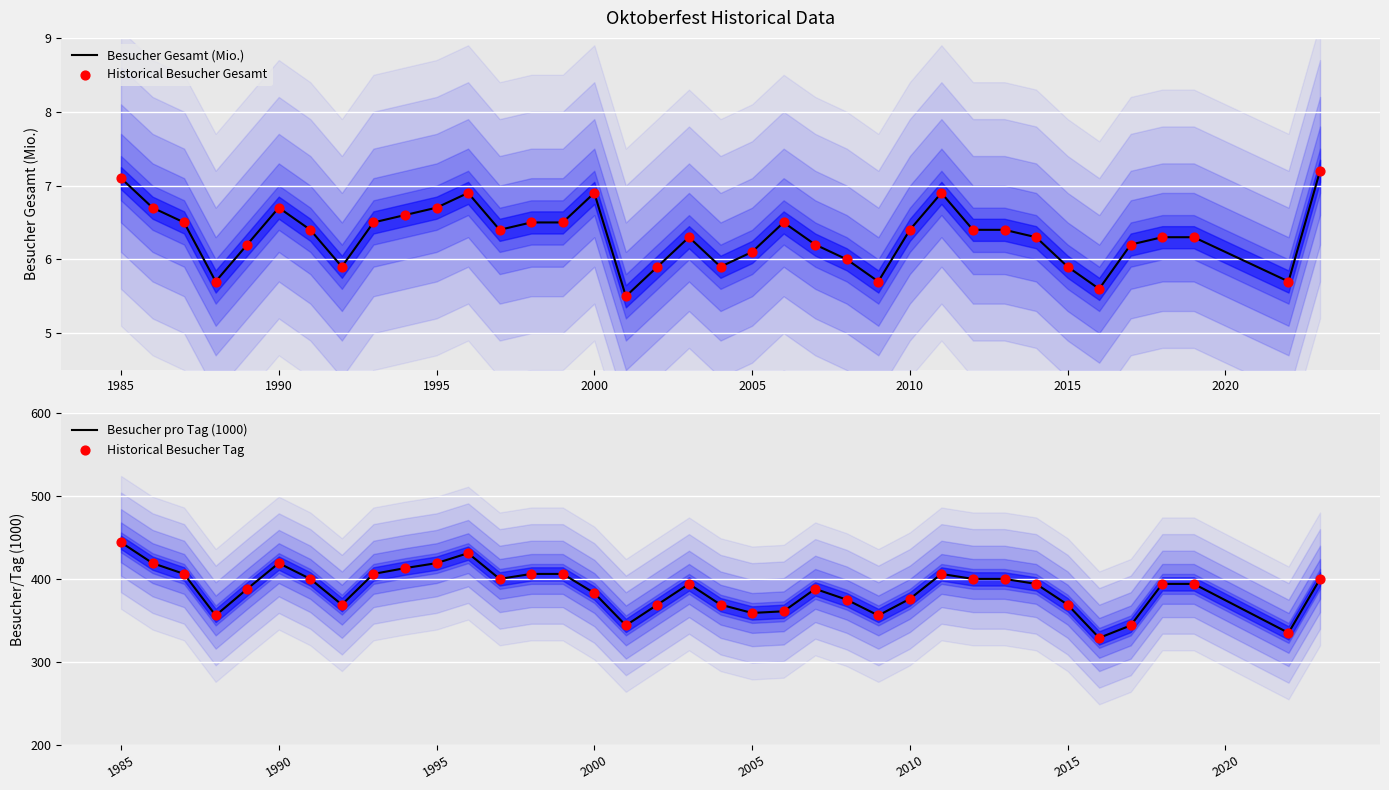

Which series has the largest total across all categories?

Besucher pro Tag (1000)